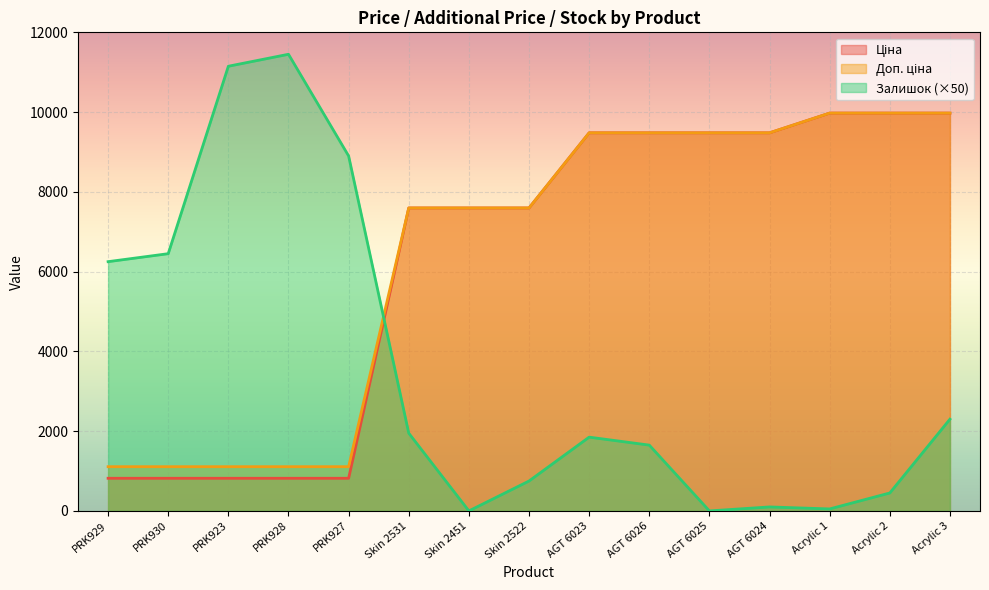

After their last crossing, which series has the higher values: Ціна or Залишок?

Ціна